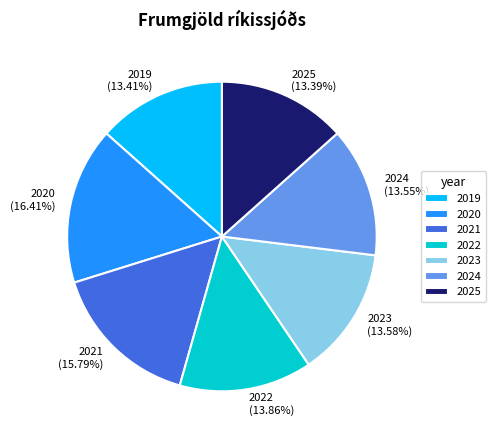

To the nearest percent, what is the difference between the largest and smallest slice percentages?

3%